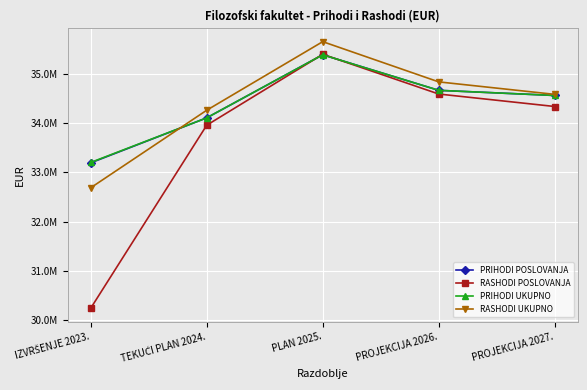

Is the value of RASHODI UKUPNO at PROJEKCIJA 2026. greater than the value of RASHODI POSLOVANJA at PLAN 2025.?

No